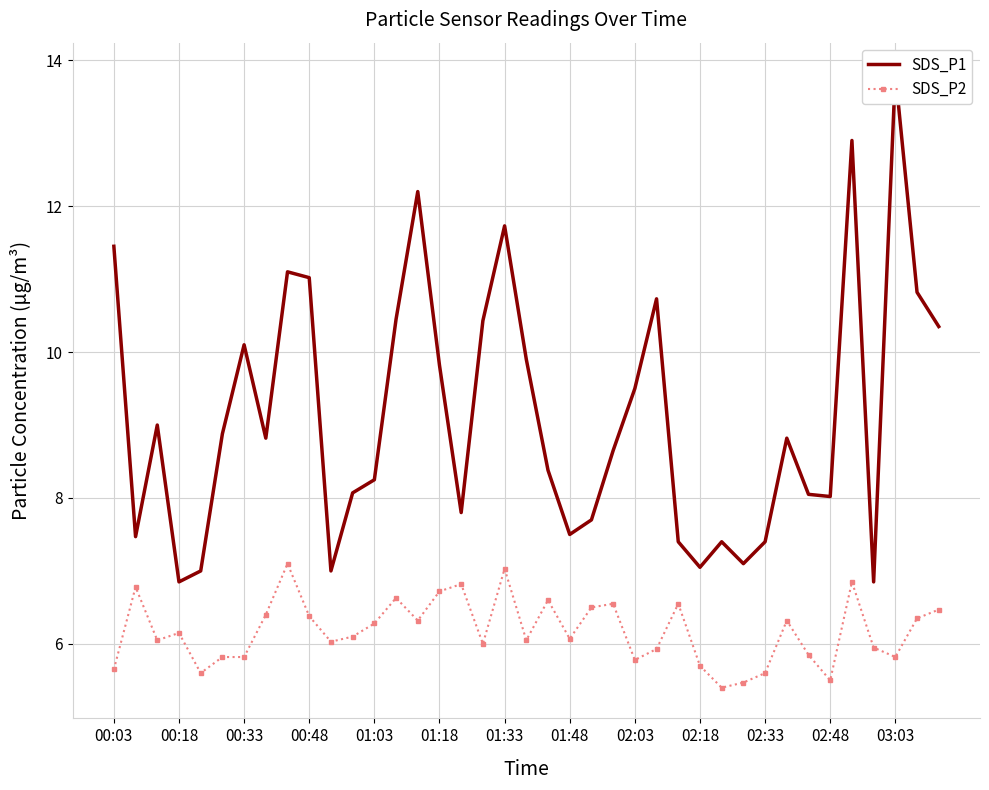

What is the maximum value for SDS_P2?

7.1